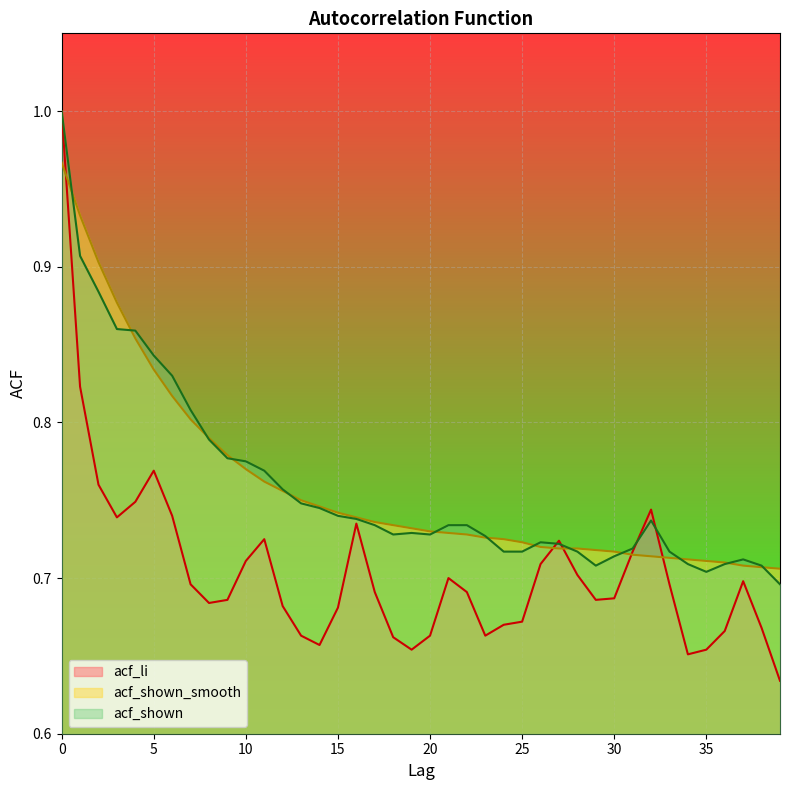

How many lines are shown in the chart?

3